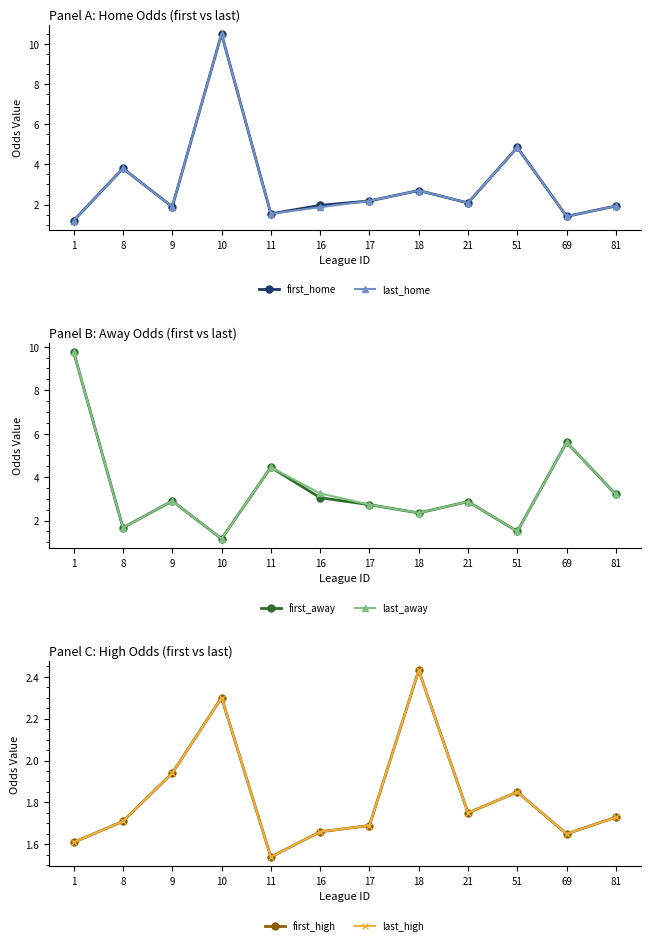

What is the spread (max minus min) of values at 11?

2.9